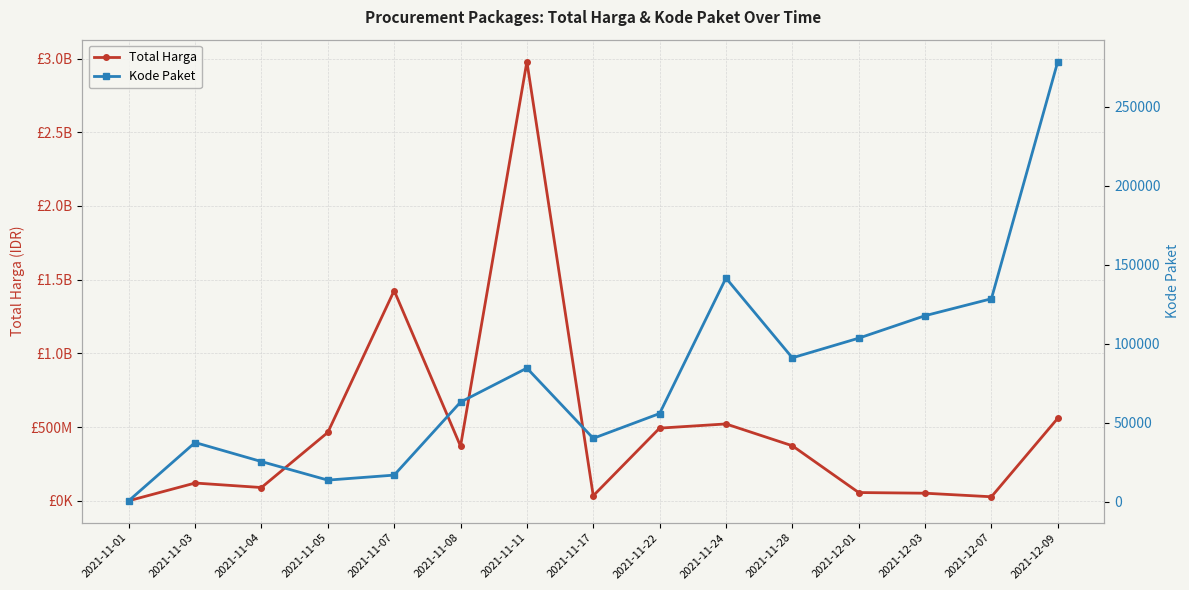

What is the maximum value shown in the chart?

2978963240